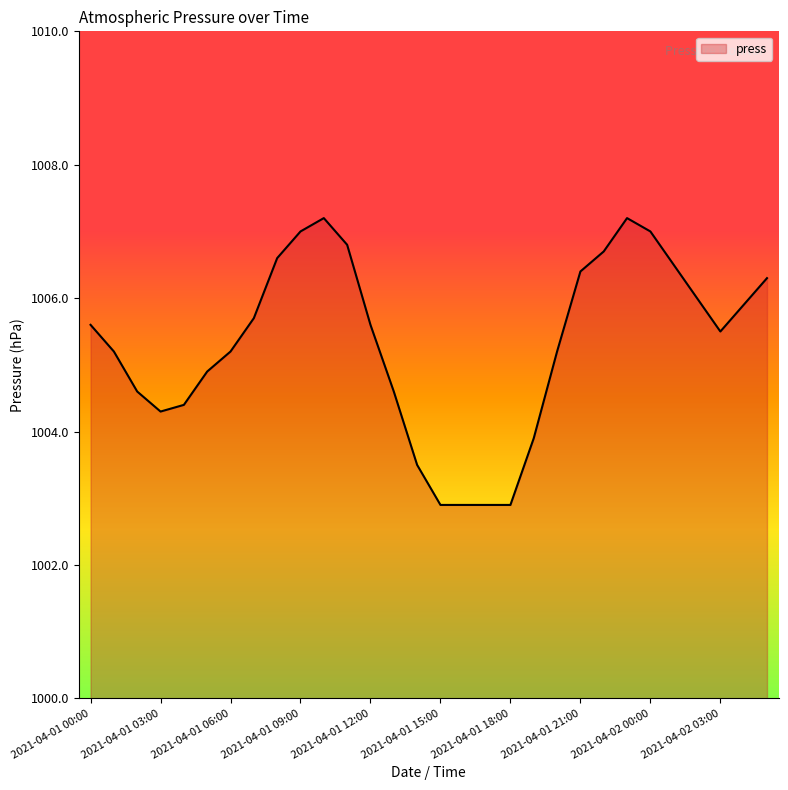

What is the difference between the maximum and minimum values?

4.3